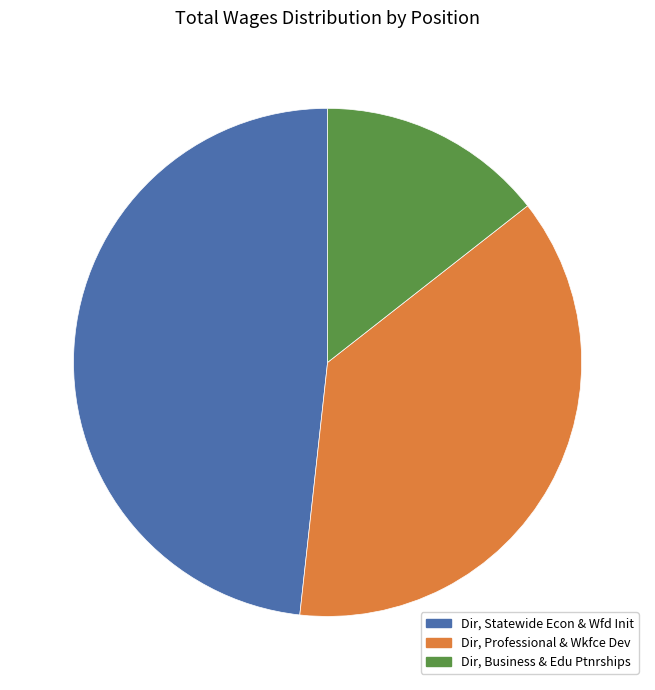

Does any single category account for the majority?

No